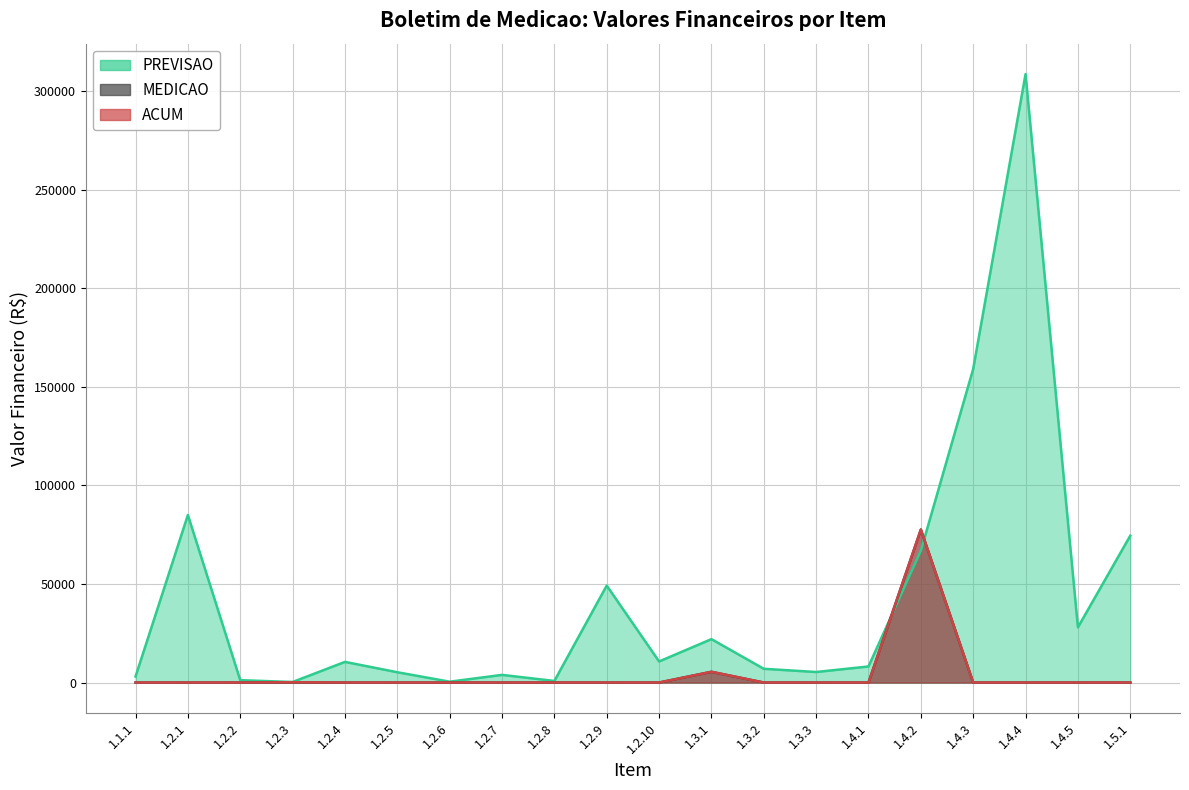

What are all the series names shown in the legend?

PREVISAO, MEDICAO, ACUM